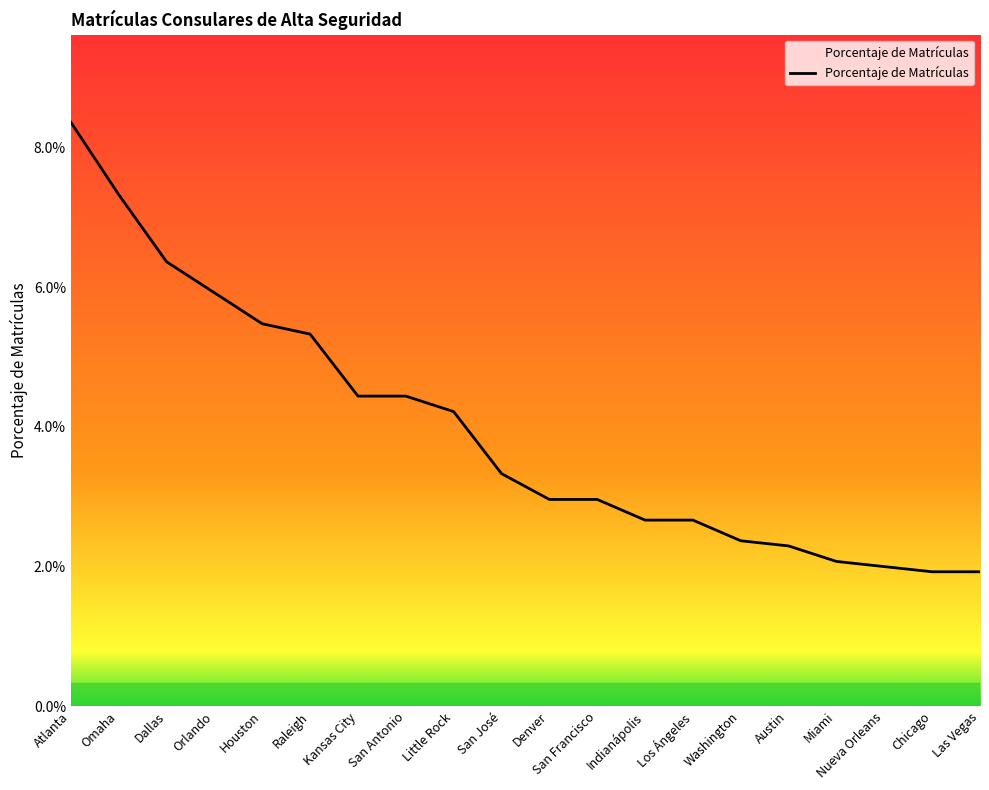

List the labels in order of value, smallest first.

Chicago, Las Vegas, Nueva Orleans, Miami, Austin, Washington, Indianápolis, Los Ángeles, Denver, San Francisco, San José, Little Rock, Kansas City, San Antonio, Raleigh, Houston, Orlando, Dallas, Omaha, Atlanta